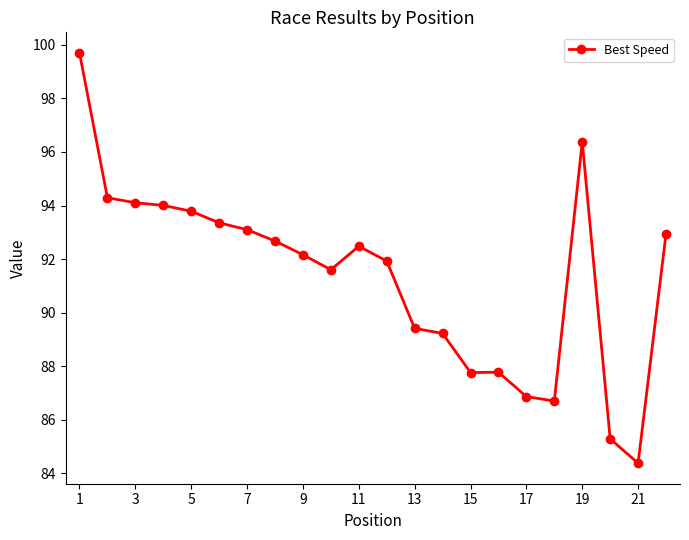

What is the difference between the second highest and minimum values?

12.0